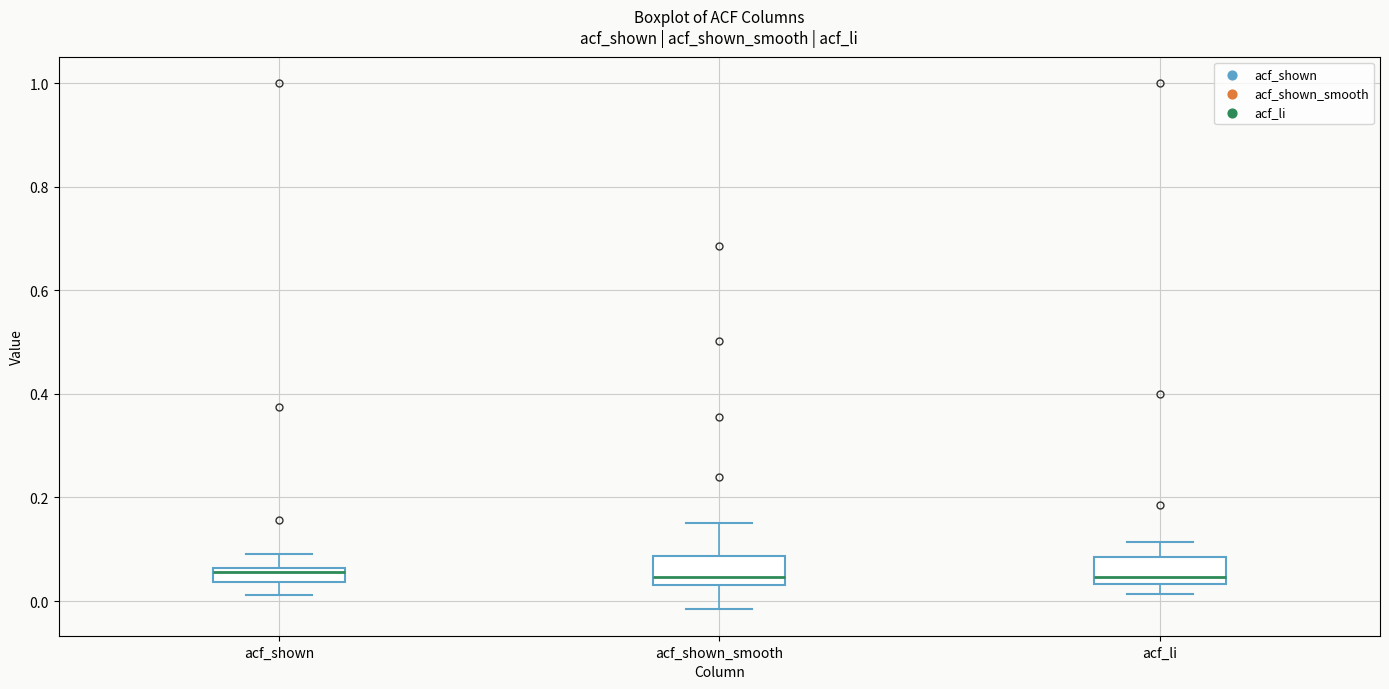

Where is the lower edge of the box for acf_shown on the y-axis? The values are not printed on the chart, so give them approximately, as read against the axis.

0.04